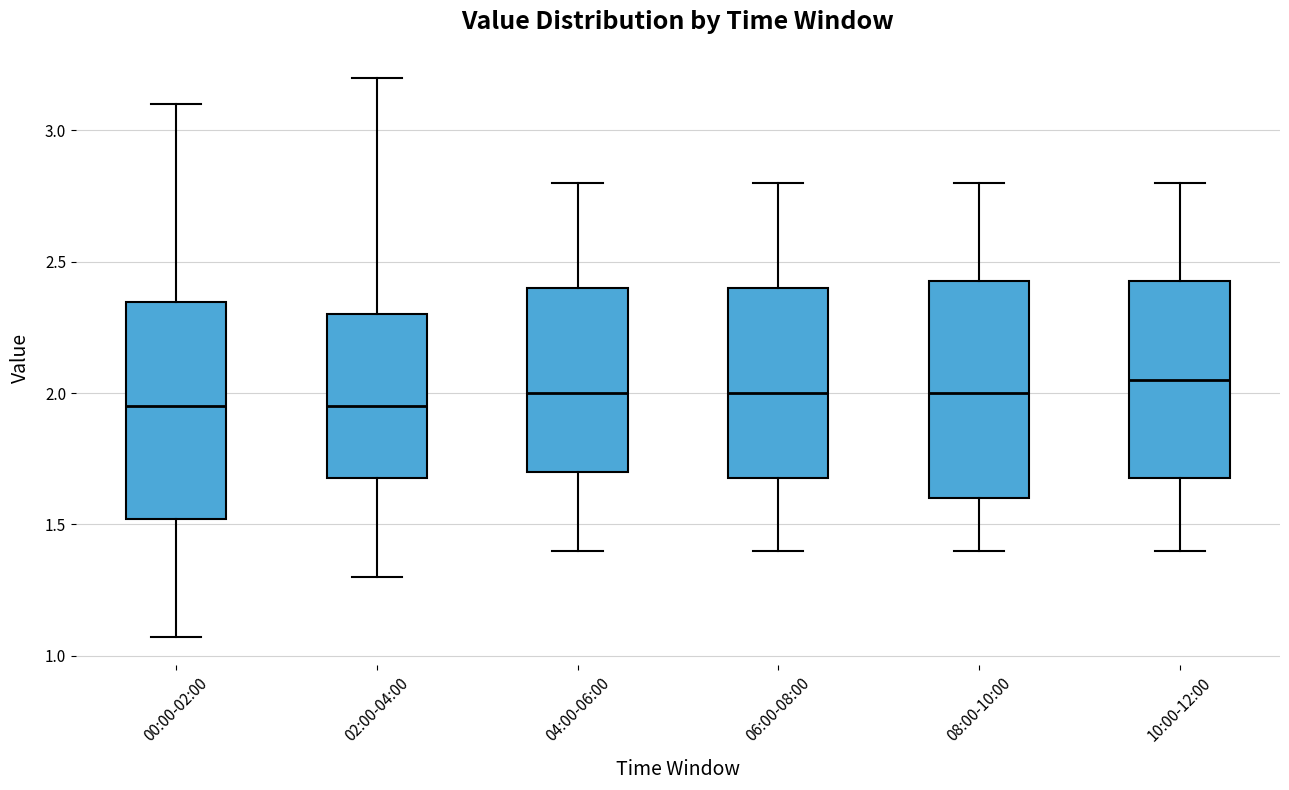

Reading left to right, read every box against the y-axis: the position of its median line, the range the box covers, and the ends of its whiskers. The values are not printed on the chart, so give them approximately, as read against the axis.

00:00-02:00: median 1.95, box 1.50 to 2.35, whiskers 1.05 to 3.10
02:00-04:00: median 1.95, box 1.70 to 2.30, whiskers 1.30 to 3.20
04:00-06:00: median 2.00, box 1.70 to 2.40, whiskers 1.40 to 2.80
06:00-08:00: median 2.00, box 1.70 to 2.40, whiskers 1.40 to 2.80
08:00-10:00: median 2.00, box 1.60 to 2.45, whiskers 1.40 to 2.80
10:00-12:00: median 2.05, box 1.70 to 2.45, whiskers 1.40 to 2.80